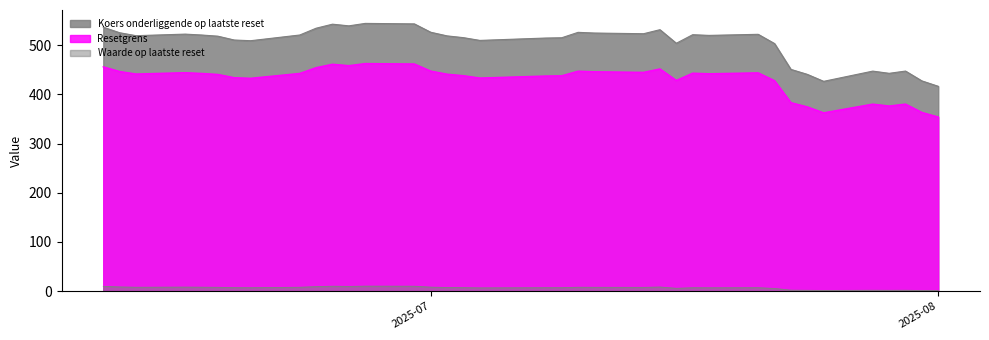

Reading left to right, list all the values displayed in this chart.

Waarde op laatste reset: 2025-08-01=1.1	2025-07-31=1.3	2025-07-30=1.8	2025-07-29=1.7	2025-07-28=1.8	2025-07-25=1.4	2025-07-24=1.8	2025-07-23=2.0	2025-07-22=5.5	2025-07-21=7.1	2025-07-18=6.9	2025-07-17=7.0	2025-07-16=5.8	2025-07-15=8.5	2025-07-14=7.7	2025-07-11=7.9	2025-07-10=8.0	2025-07-09=7.1	2025-07-08=7.1	2025-07-07=7.0	2025-07-04=6.7	2025-07-03=7.2	2025-07-02=7.5	2025-07-01=8.2	2025-06-30=10.1	2025-06-27=10.2	2025-06-26=9.7	2025-06-25=10.1	2025-06-24=9.2	2025-06-23=8.0	2025-06-20=7.0	2025-06-19=7.2	2025-06-18=7.9	2025-06-17=8.1	2025-06-16=8.3	2025-06-13=8.0	2025-06-12=8.6	2025-06-11=9.8
Resetgrens: 2025-08-01=354.0	2025-07-31=363.4	2025-07-30=380.4	2025-07-29=376.5	2025-07-28=380.3	2025-07-25=362.6	2025-07-24=374.7	2025-07-23=383.3	2025-07-22=427.9	2025-07-21=443.9	2025-07-18=442.0	2025-07-17=443.2	2025-07-16=428.4	2025-07-15=451.9	2025-07-14=444.9	2025-07-11=446.1	2025-07-10=447.3	2025-07-09=437.9	2025-07-08=437.4	2025-07-07=436.4	2025-07-04=433.3	2025-07-03=438.1	2025-07-02=441.1	2025-07-01=447.4	2025-06-30=461.9	2025-06-27=462.7	2025-06-26=458.5	2025-06-25=461.4	2025-06-24=454.4	2025-06-23=442.7	2025-06-20=432.8	2025-06-19=434.0	2025-06-18=440.6	2025-06-17=442.7	2025-06-16=444.2	2025-06-13=441.5	2025-06-12=446.6	2025-06-11=456.1
Koers onderliggende op laatste reset: 2025-08-01=416.5	2025-07-31=427.5	2025-07-30=447.5	2025-07-29=442.9	2025-07-28=447.4	2025-07-25=426.6	2025-07-24=440.8	2025-07-23=450.9	2025-07-22=503.4	2025-07-21=522.2	2025-07-18=520.0	2025-07-17=521.4	2025-07-16=504.0	2025-07-15=531.6	2025-07-14=523.4	2025-07-11=524.8	2025-07-10=526.2	2025-07-09=515.2	2025-07-08=514.6	2025-07-07=513.4	2025-07-04=509.8	2025-07-03=515.4	2025-07-02=519.0	2025-07-01=526.4	2025-06-30=543.4	2025-06-27=544.4	2025-06-26=539.4	2025-06-25=542.8	2025-06-24=534.6	2025-06-23=520.8	2025-06-20=509.2	2025-06-19=510.6	2025-06-18=518.4	2025-06-17=520.8	2025-06-16=522.6	2025-06-13=519.4	2025-06-12=525.4	2025-06-11=536.6